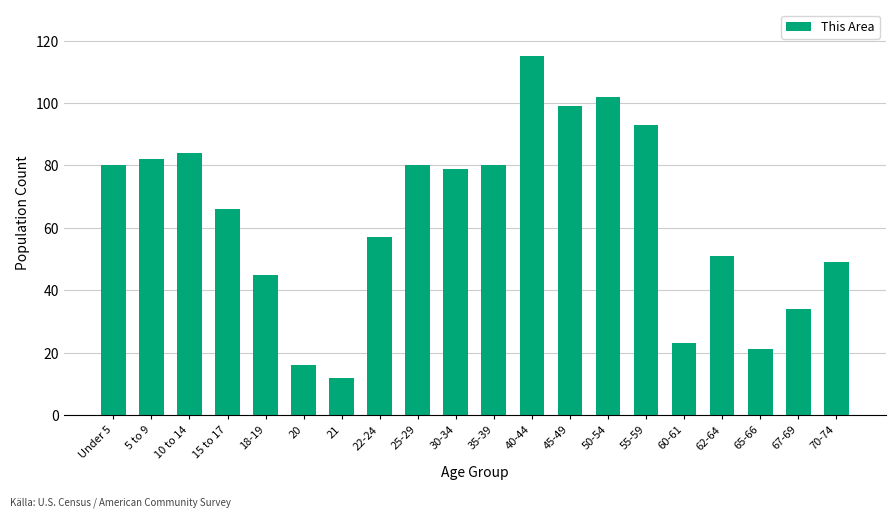

What is the difference between the second highest and minimum values?

90